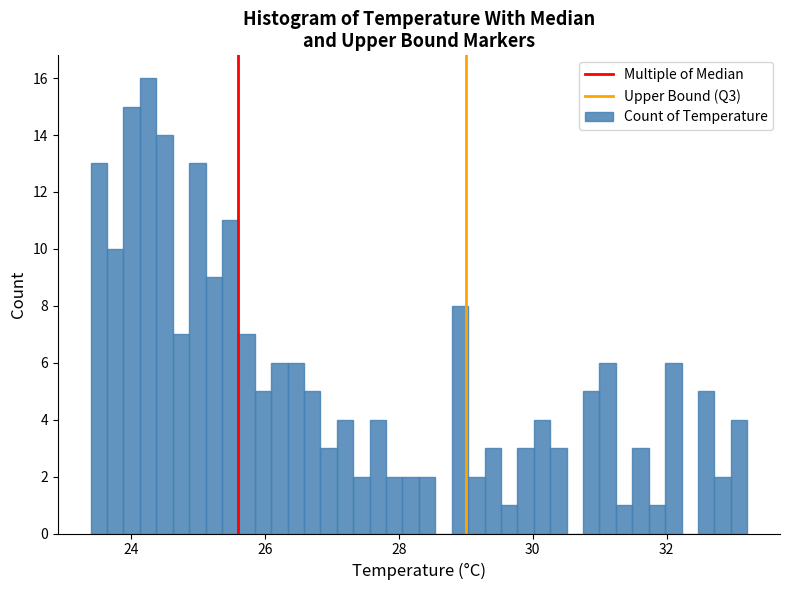

Read against the x-axis, roughly where is the centre of the tallest bar?

24.2